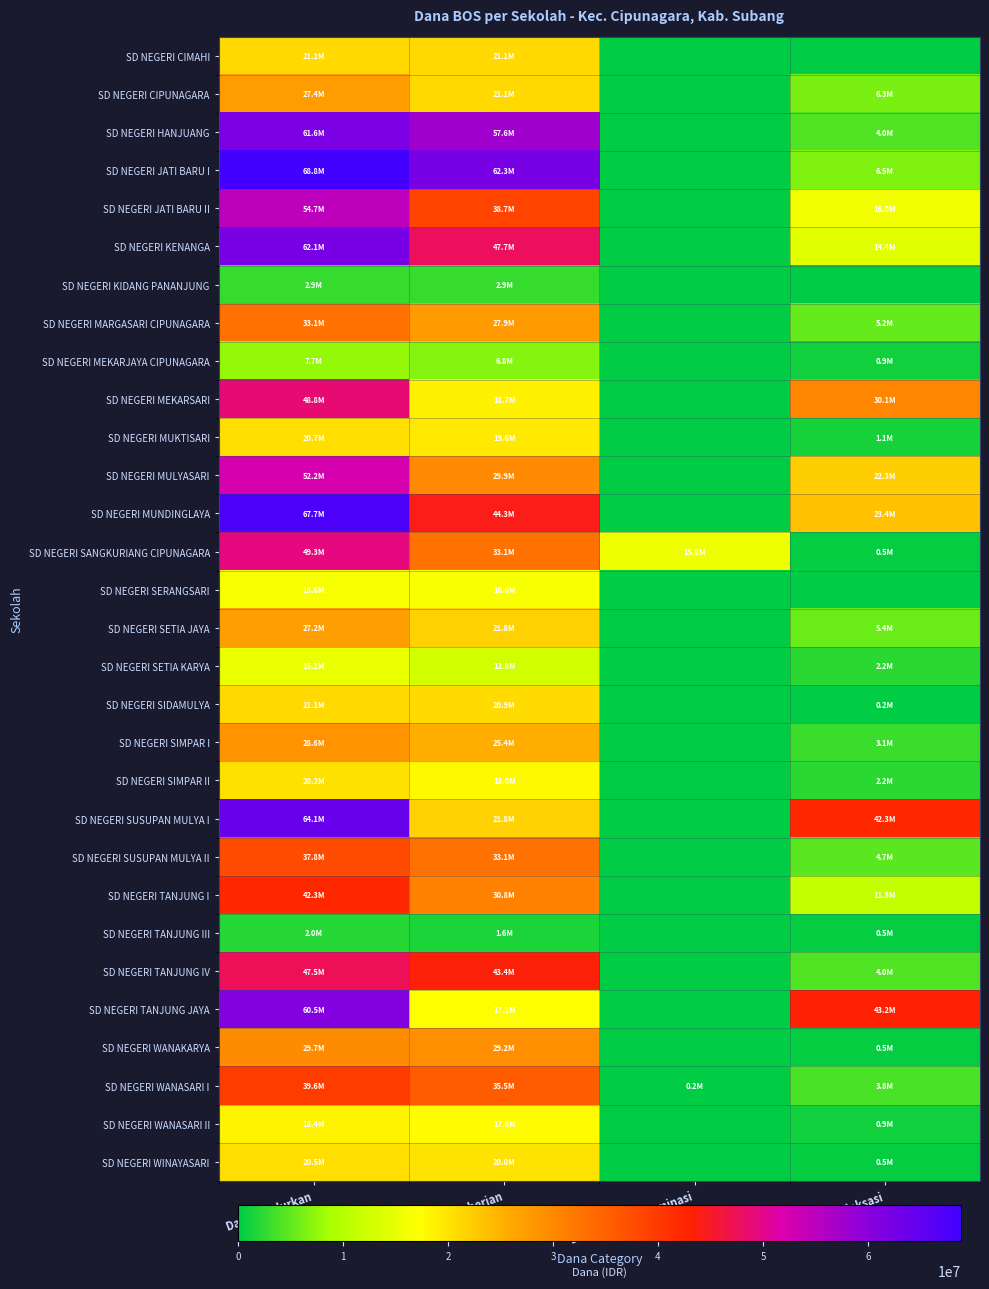

At which category is the sum across all series the highest?

Dana Disalurkan